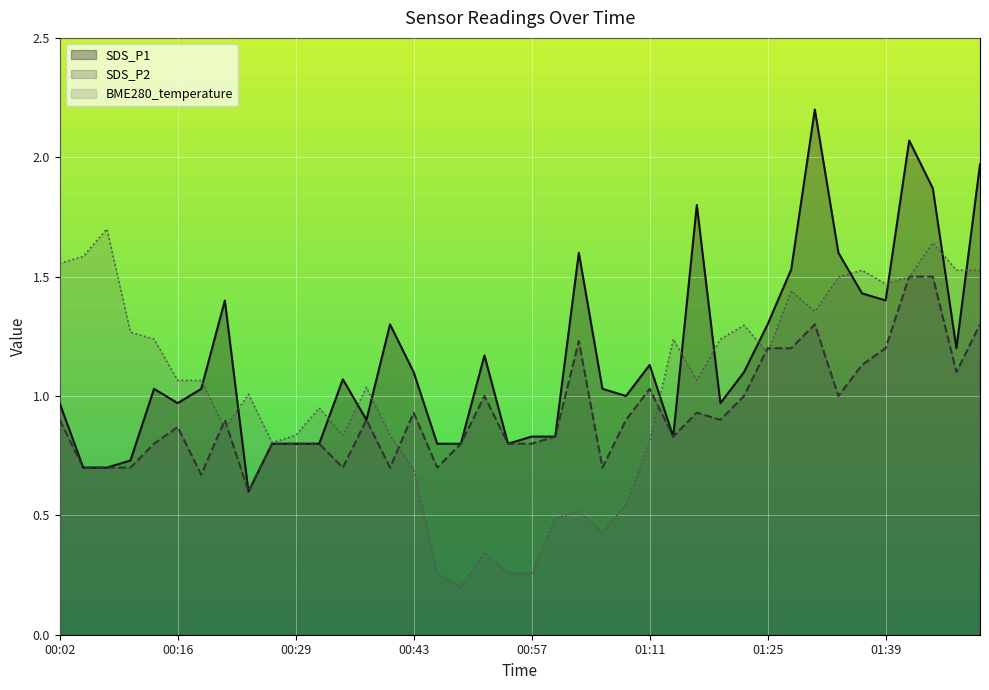

Is it true that SDS_P1 equals 0.3 at 01:28?

False